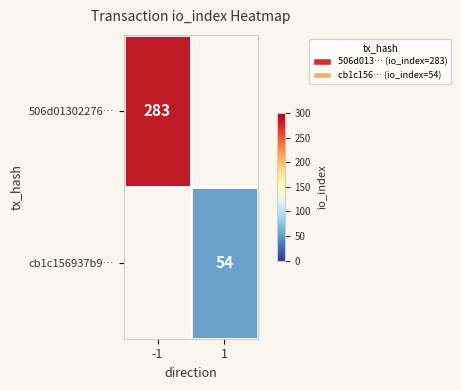

The cb1c156937b9… series shows 77 at 1. True or false?

False